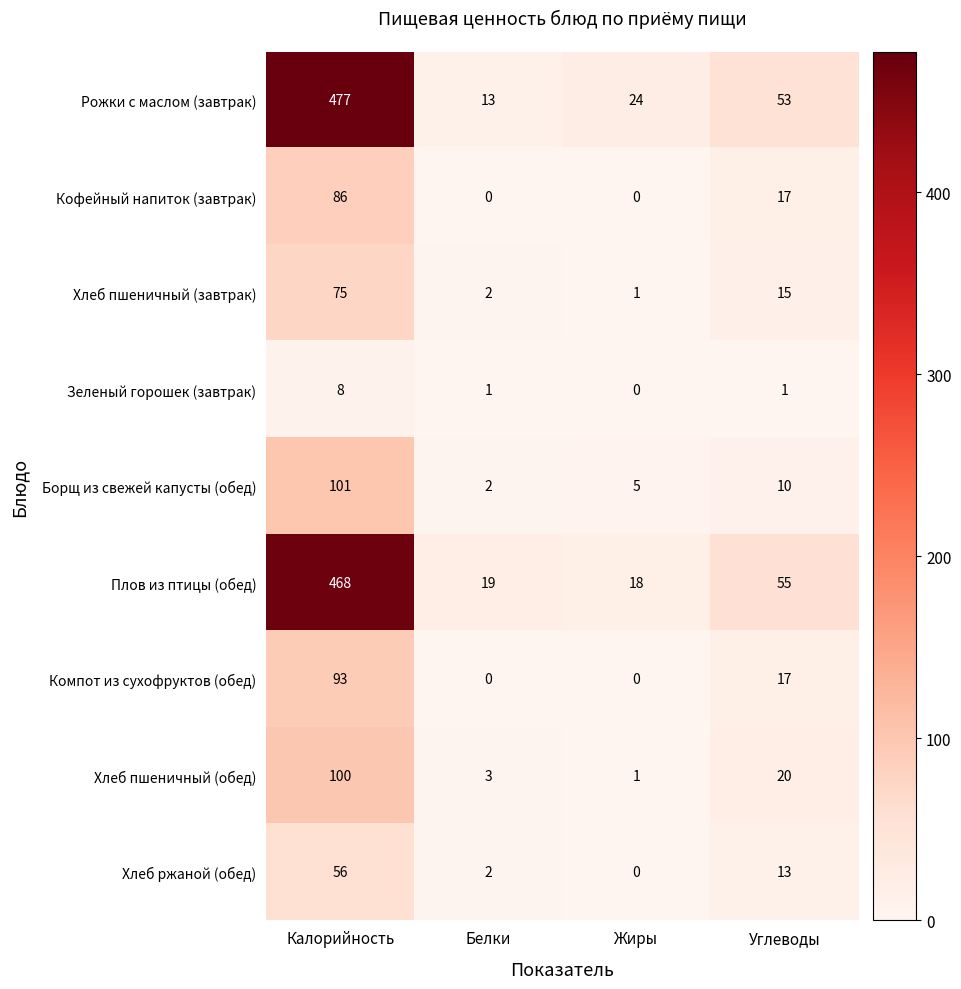

What is the difference between the highest and lowest values at Белки?

19